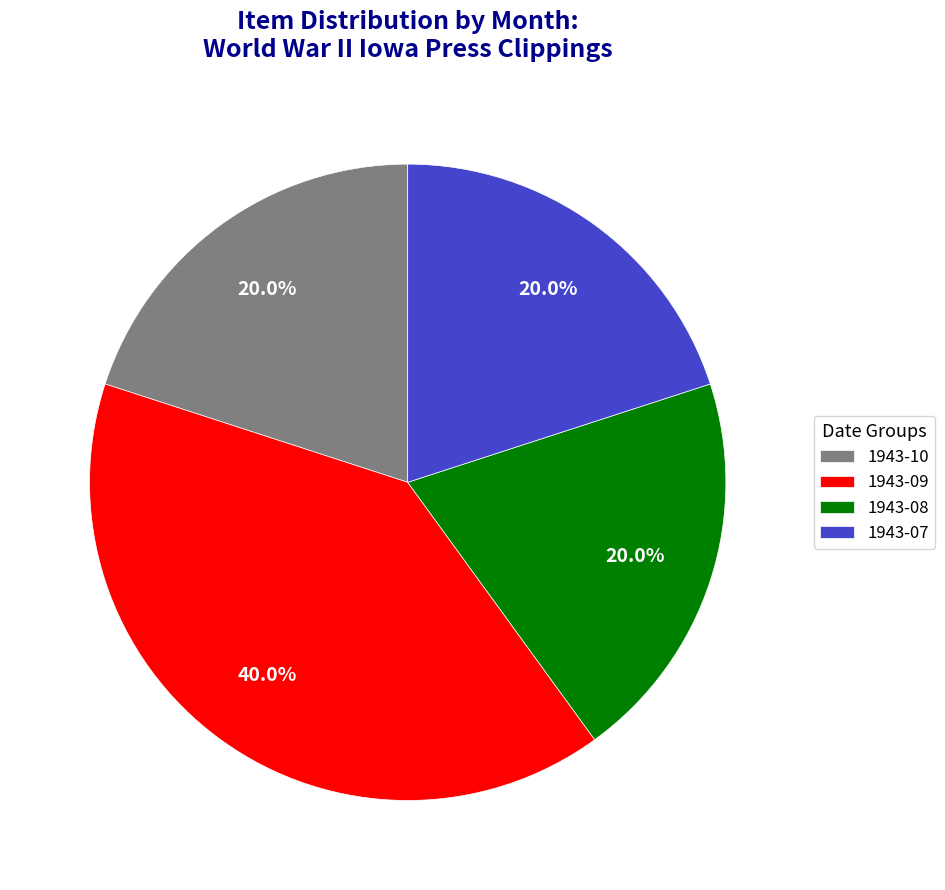

Count the number of slices in the pie.

4